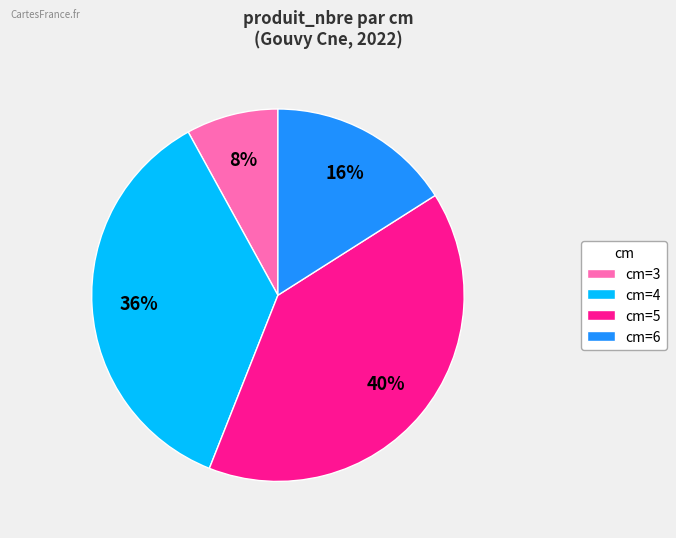

Which slice is the largest?

cm=5